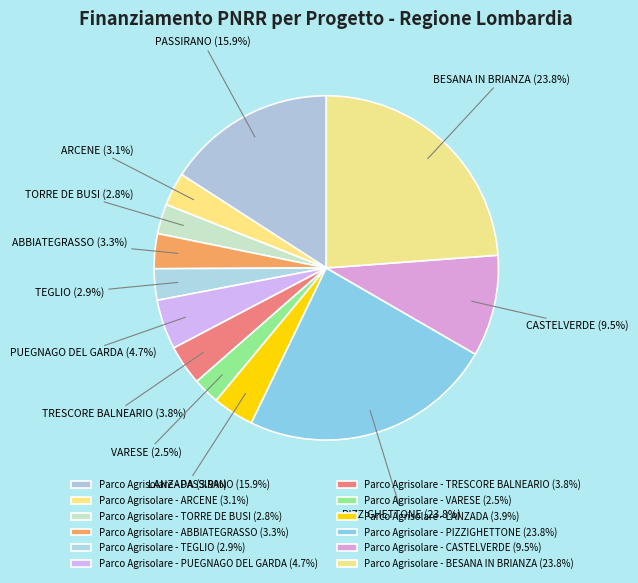

To the nearest percent, what is the combined percentage of Parco Agrisolare - LANZADA and Parco Agrisolare - TEGLIO?

7%